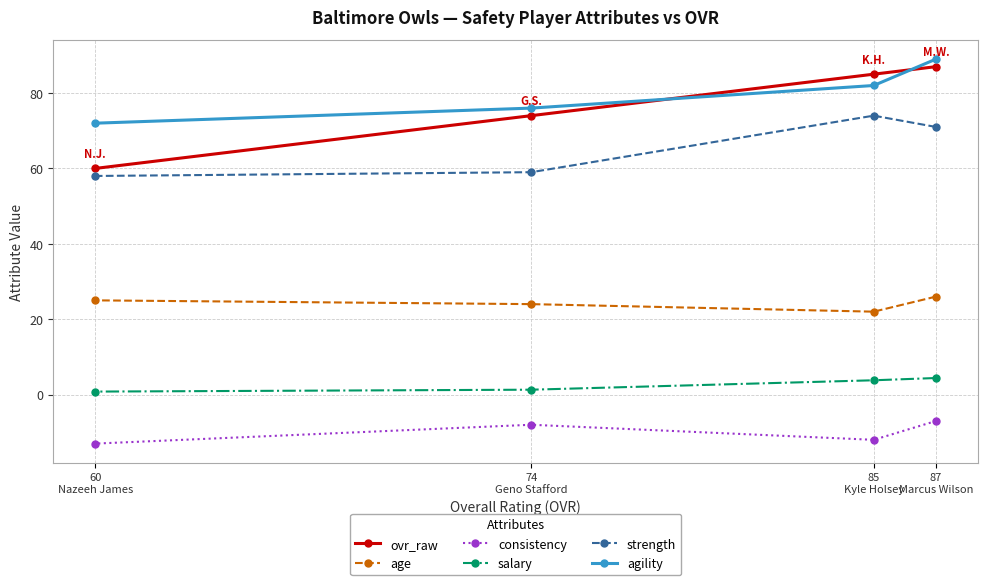

Does the chart have visible grid lines?

Yes